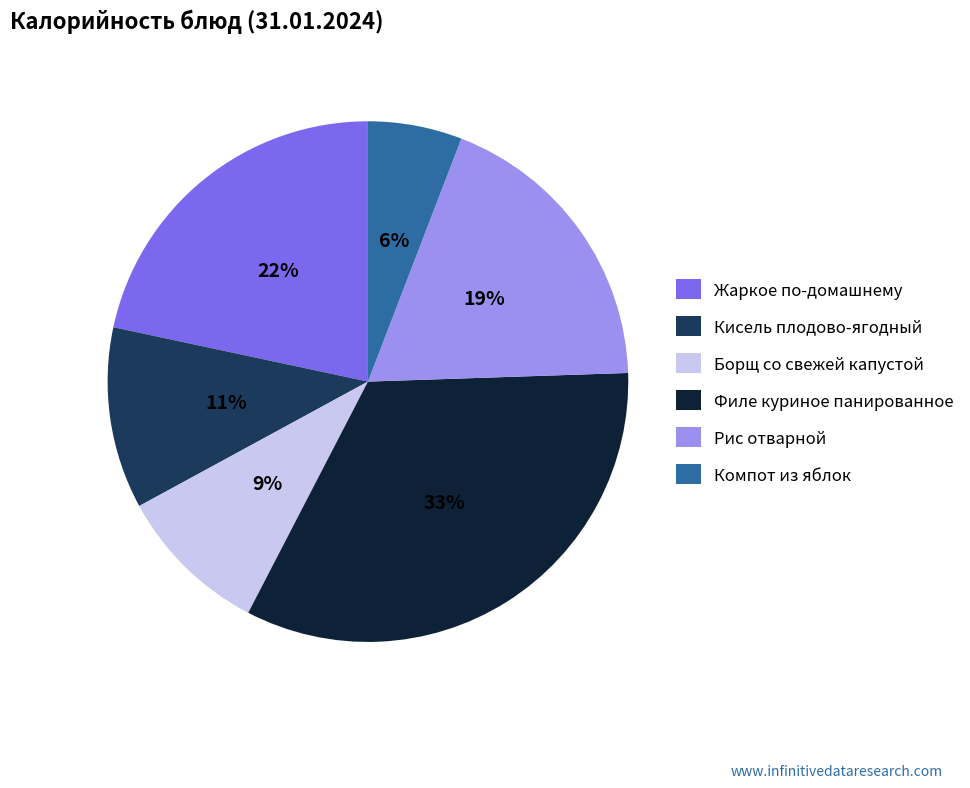

What is the largest slice in the pie chart?

Филе куриное панированное